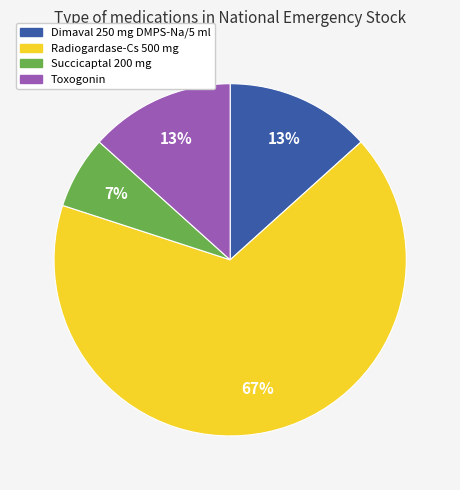

True or false: Toxogonin accounts for 13% of the total.

True